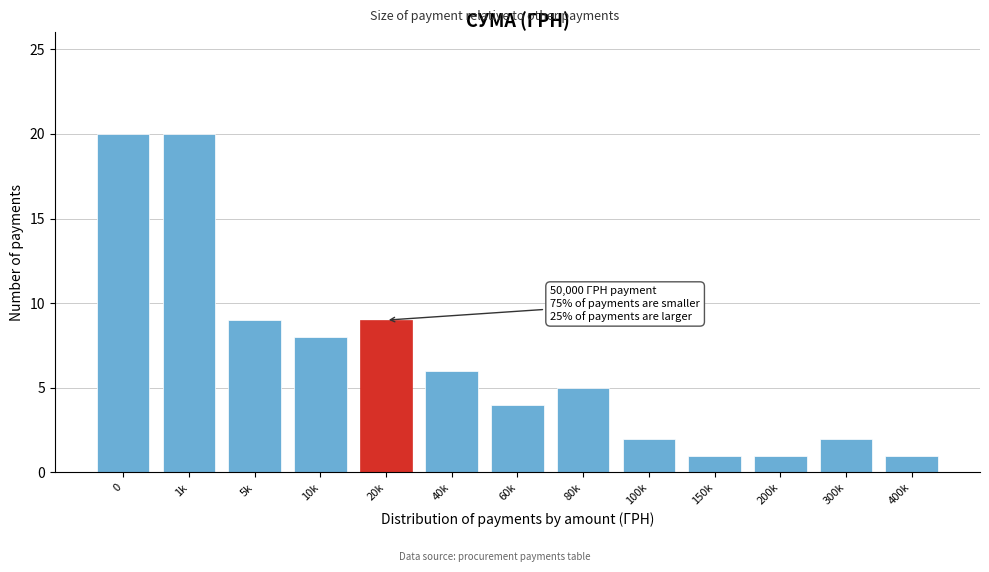

Reading left to right, transcribe all the data shown in this chart.

20	20	9	8	9	6	4	5	2	1	1	2	1